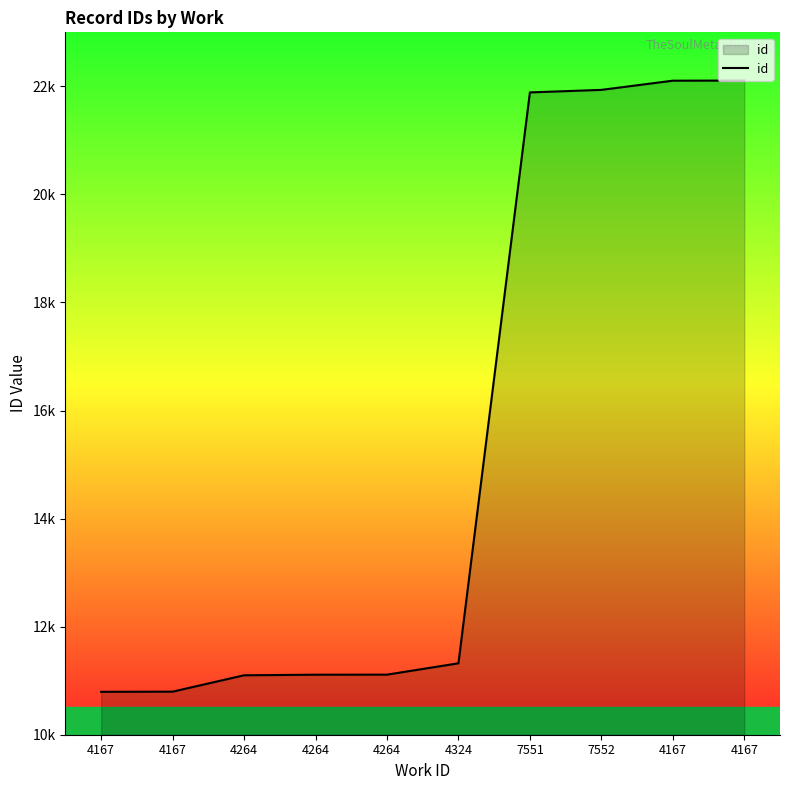

What is the sum of all values?

154272